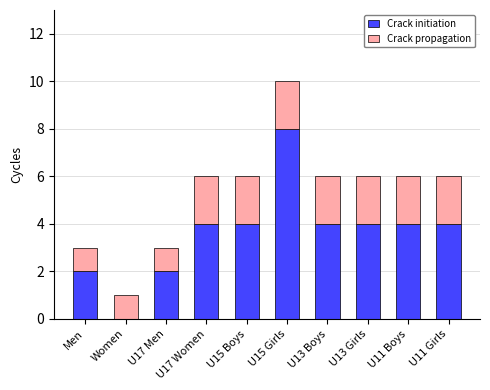

True or false: Crack initiation has a value of 7 at U17 Women.

False